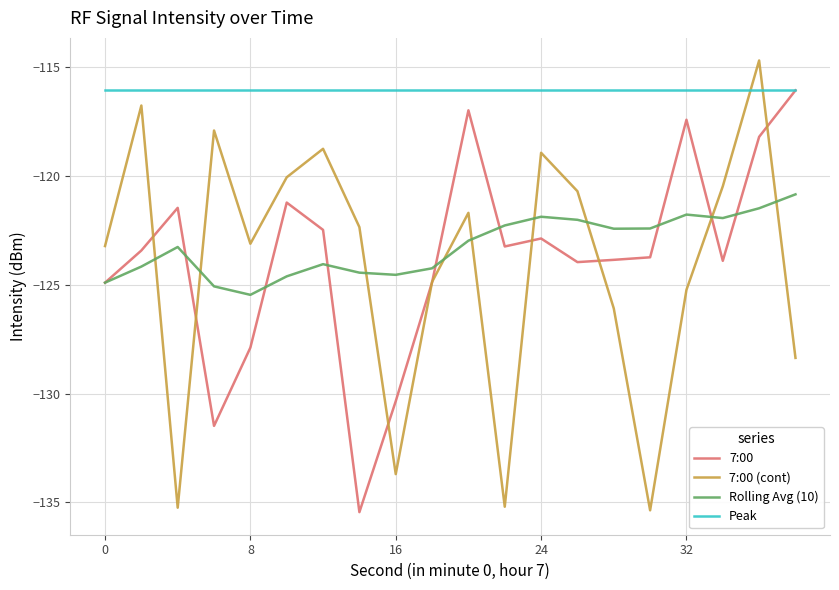

Which series has the largest total across all categories?

Peak